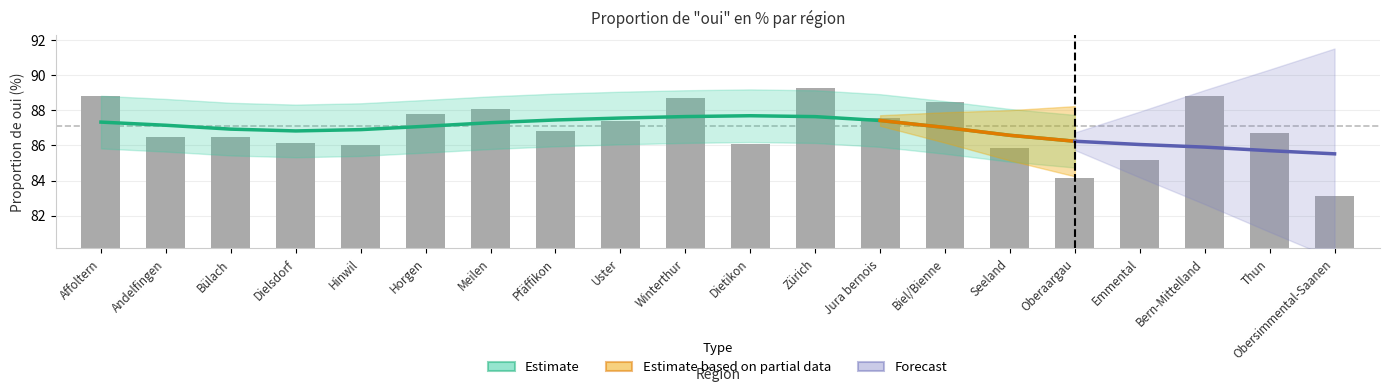

Reading left to right, transcribe all the data shown in this chart.

Affoltern=88.8	Andelfingen=86.5	Bülach=86.5	Dielsdorf=86.1	Hinwil=86.0	Horgen=87.8	Meilen=88.1	Pfäffikon=86.8	Uster=87.4	Winterthur=88.7	Dietikon=86.1	Zürich=89.3	Jura bernois=87.6	Biel/Bienne=88.5	Seeland=85.9	Oberaargau=84.1	Emmental=85.2	Bern-Mittelland=88.8	Thun=86.7	Obersimmental-Saanen=83.1